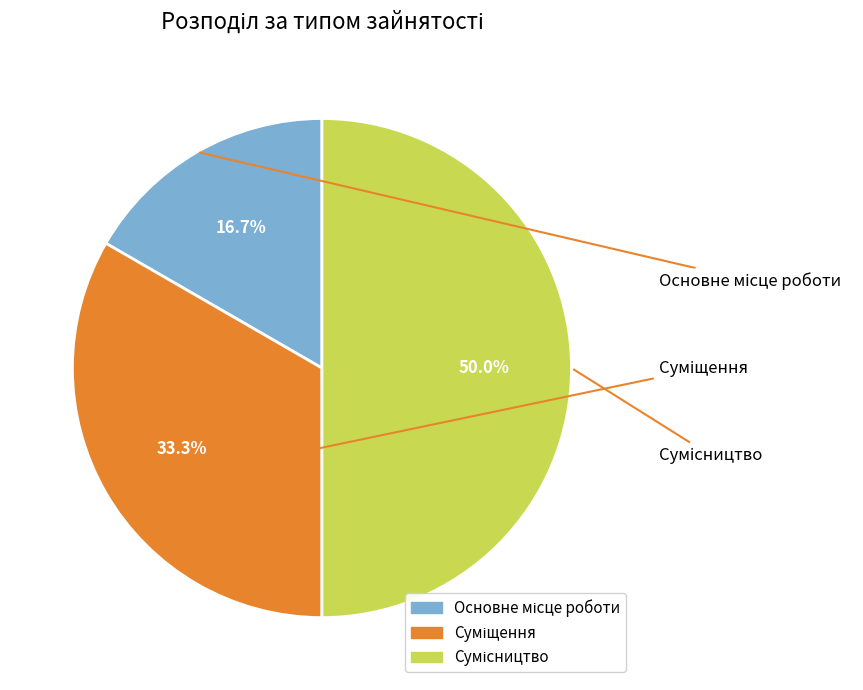

Is the sum of Сумісництво and Суміщення greater than half?

Yes